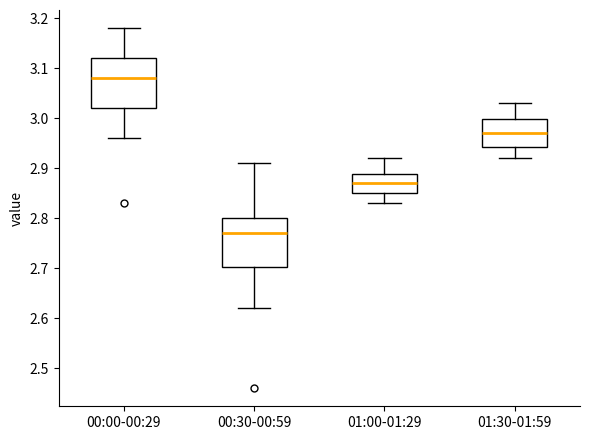

Which box has the lowest median line?

00:30-00:59